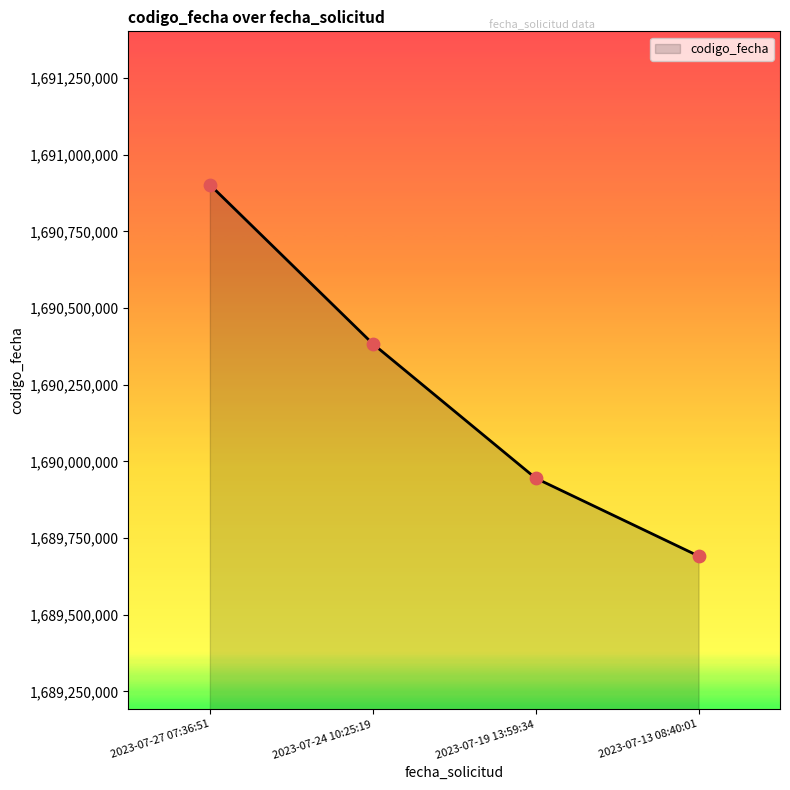

Between 2023-07-27 07:36:51 and 2023-07-19 13:59:34, which is larger?

2023-07-27 07:36:51